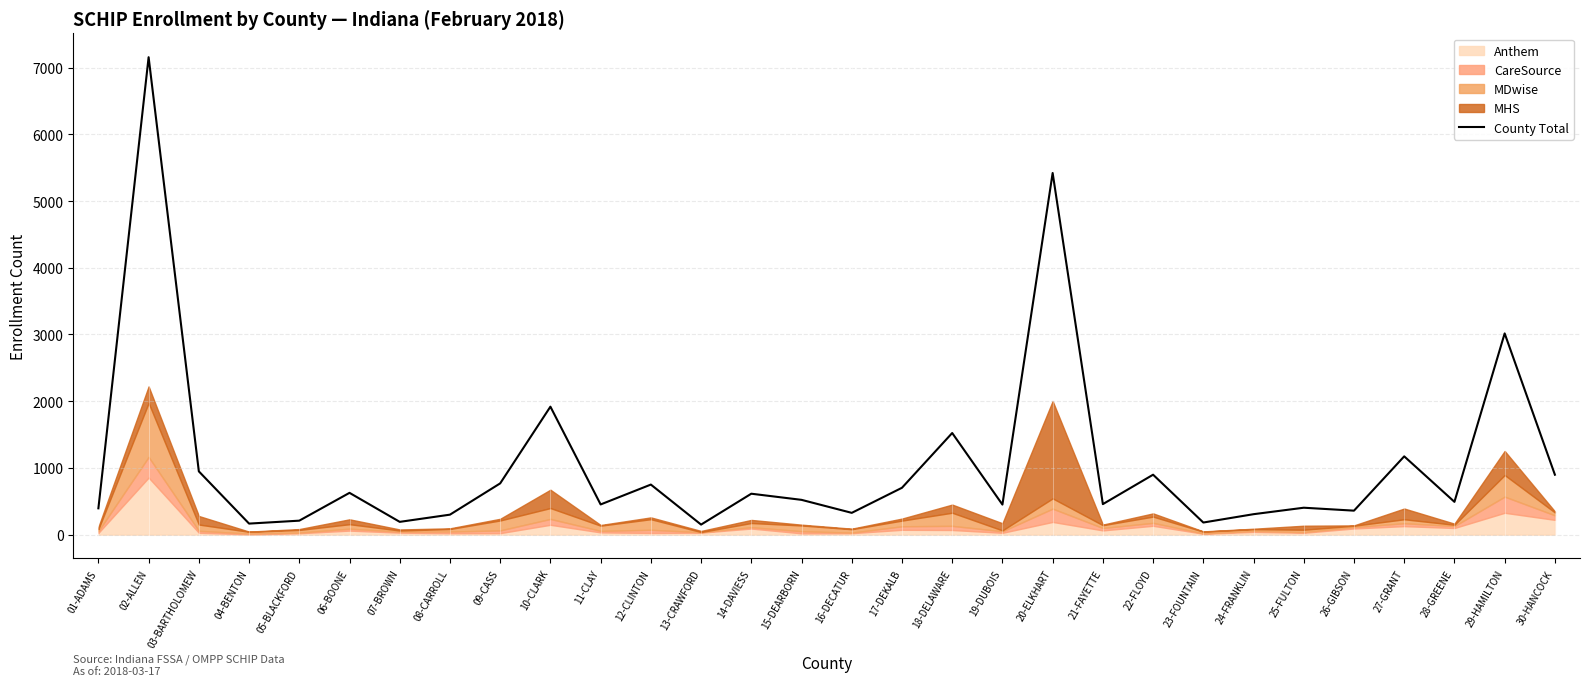

Count the number of categories in the chart.

30